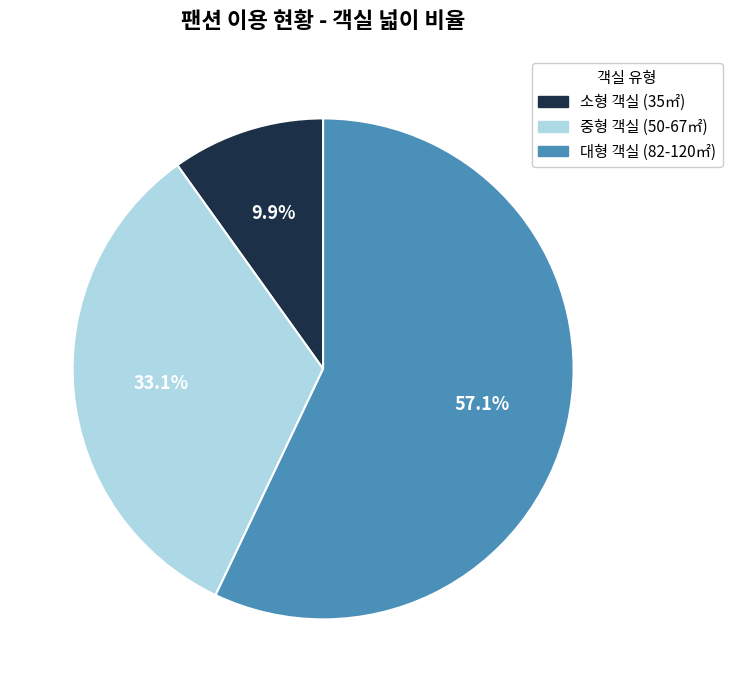

Does any single category account for the majority?

Yes